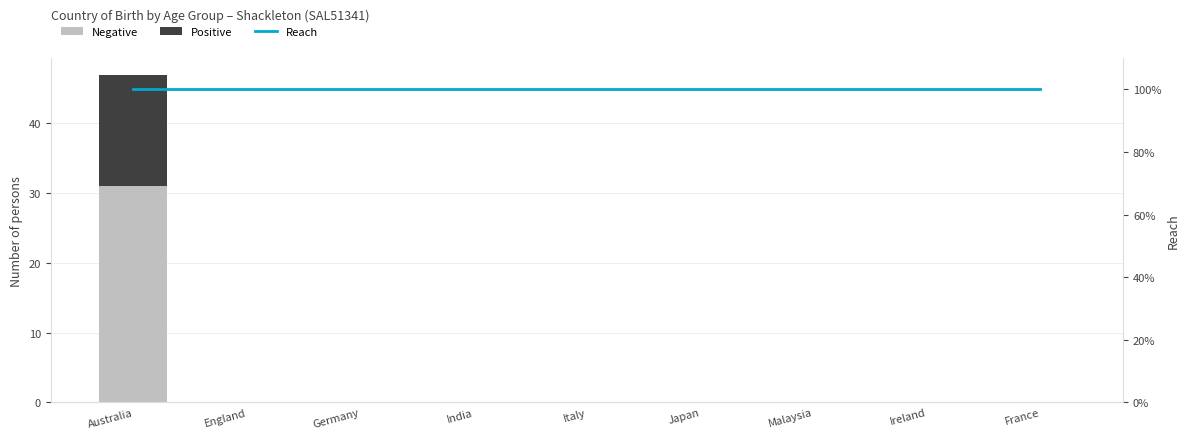

Is the value of Negative at Japan greater than the value of Reach at Italy?

No